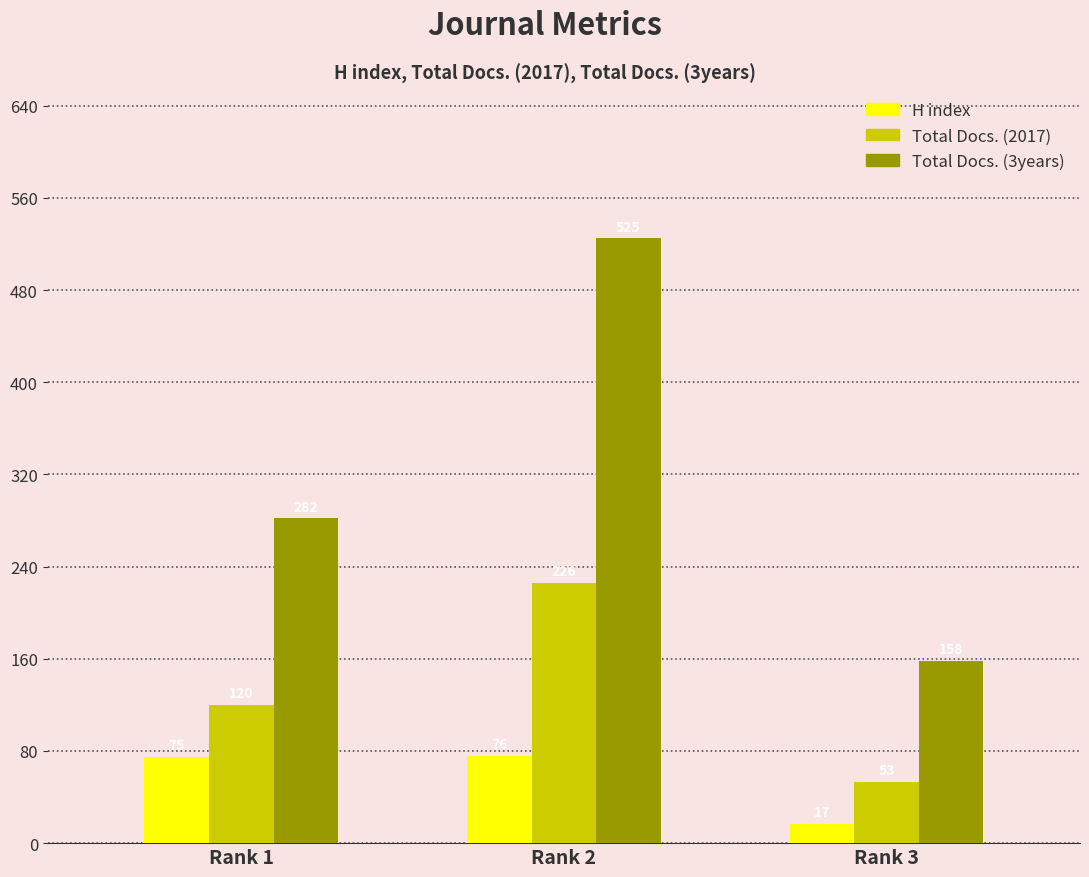

The Total Docs. (3years) series shows 382 at Rank 1. True or false?

False